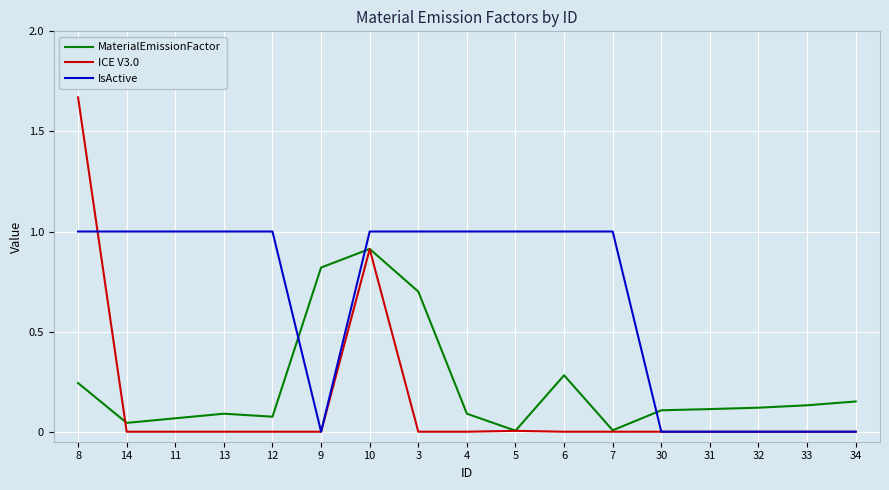

Between 7 and 30, which series saw the biggest shift?

IsActive